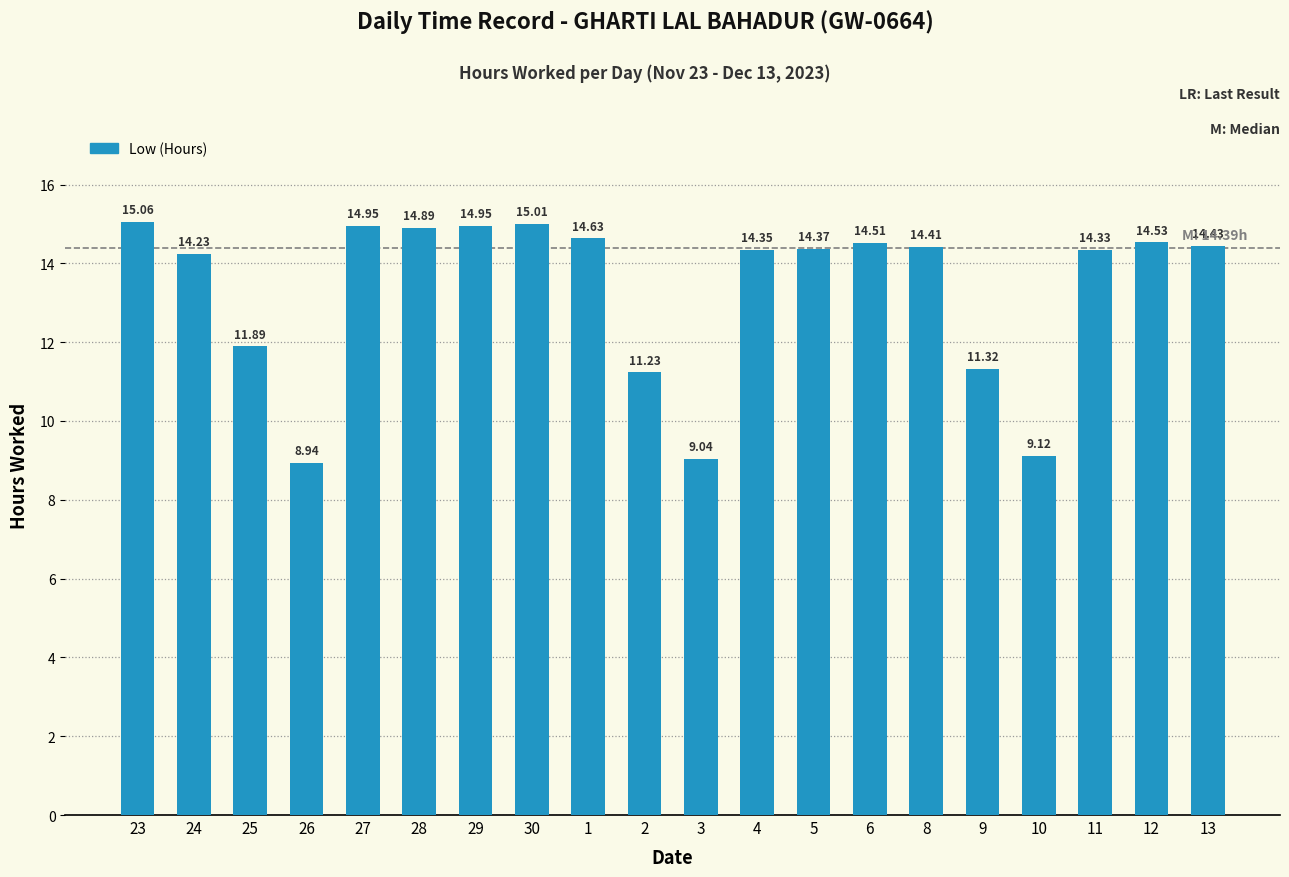

Which has a higher value, 29 or 1?

29